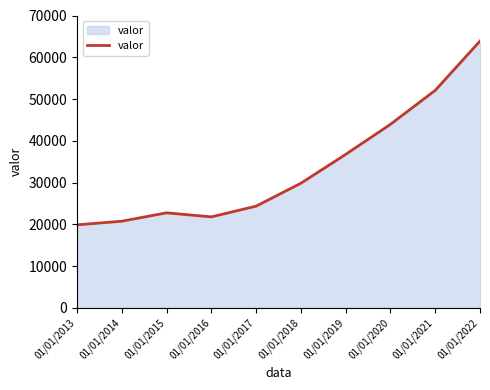

What is the maximum value shown in the chart?

63880